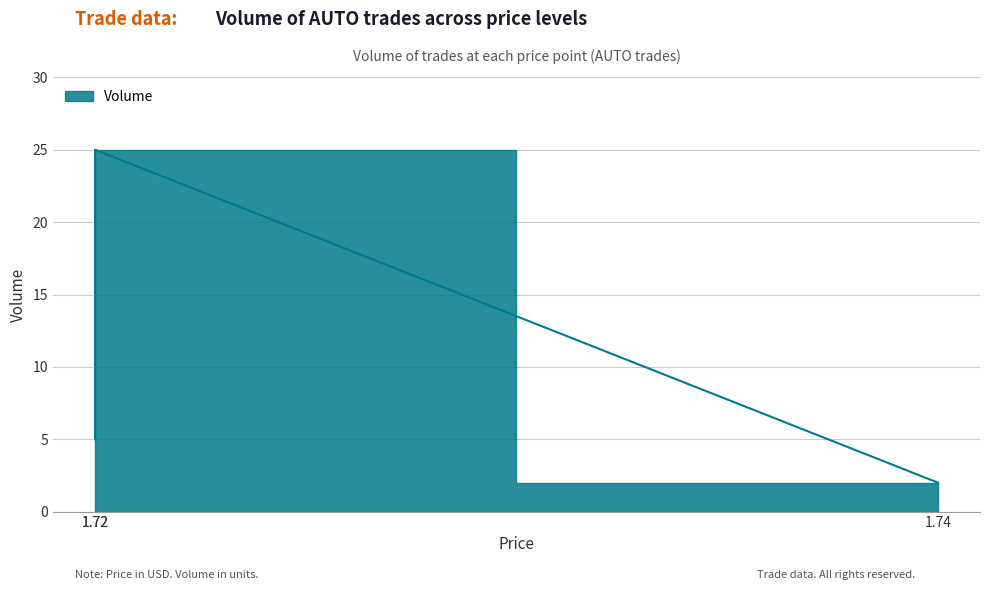

What is the minimum value shown in the chart?

2